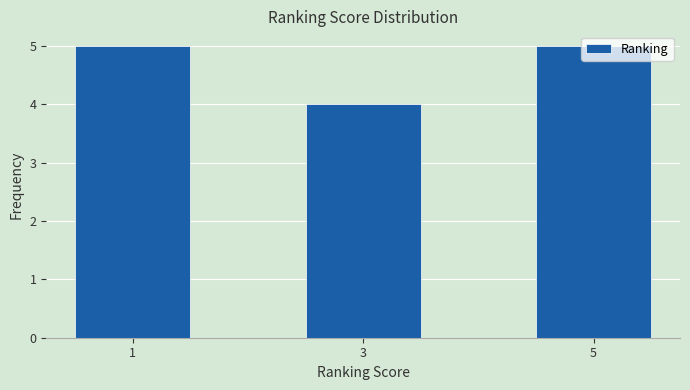

How tall is the bar that spans 2.5 to 3.5 on the x-axis? Neither the bar edges nor the heights are printed on the chart, so give them approximately, as read against the axes.

4